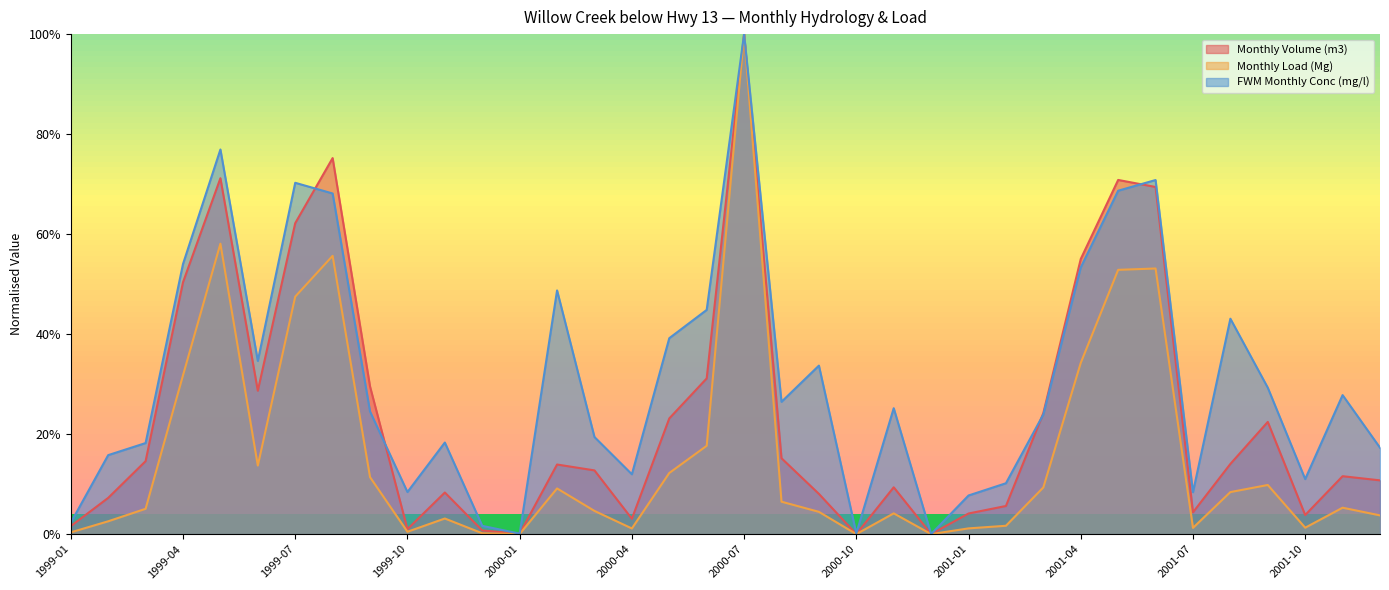

What is the maximum value shown in the chart?

100.0